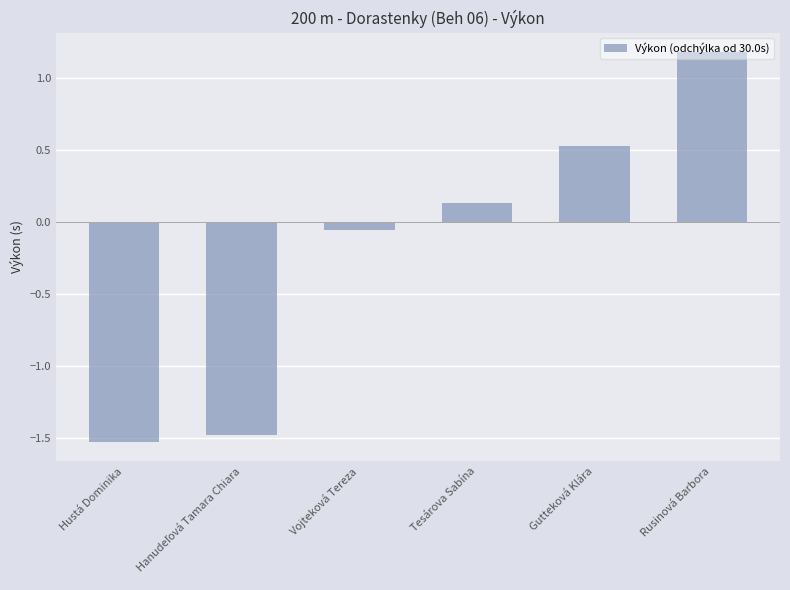

Is it true that the value at Hustá Dominika is -2.4?

False